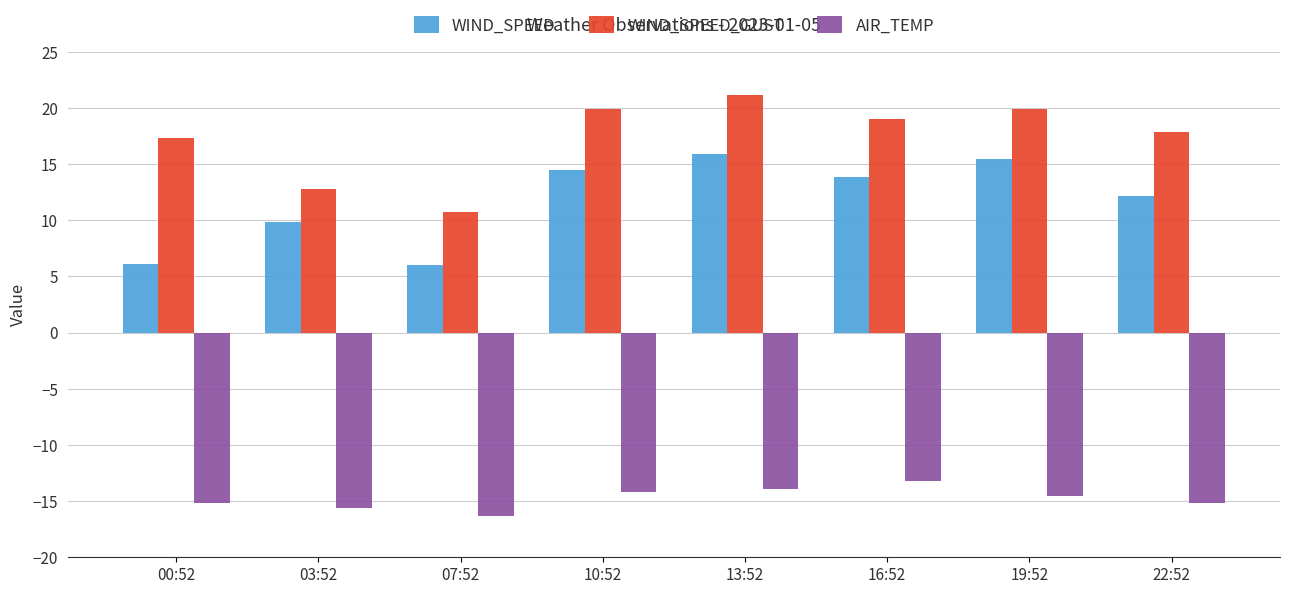

What position from the left is 07:52?

3